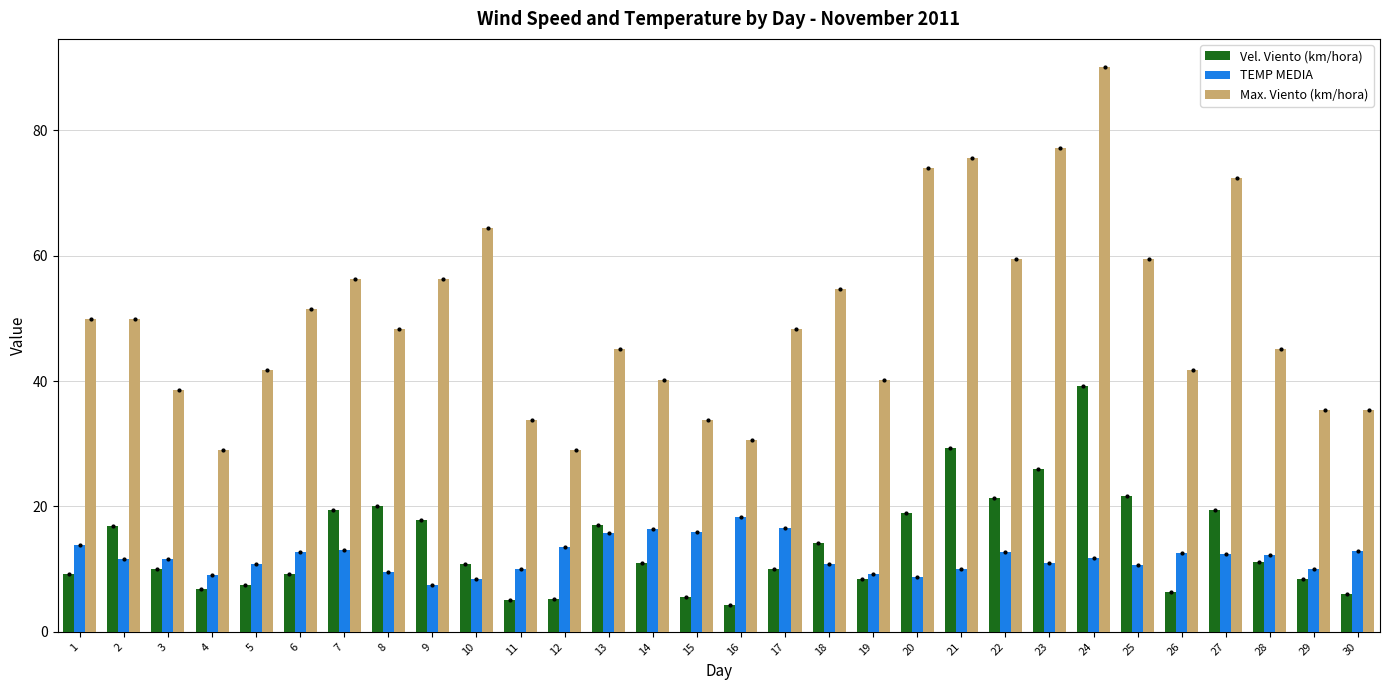

Between 25 and 29, which series saw the biggest shift?

Max. Viento (km/hora)